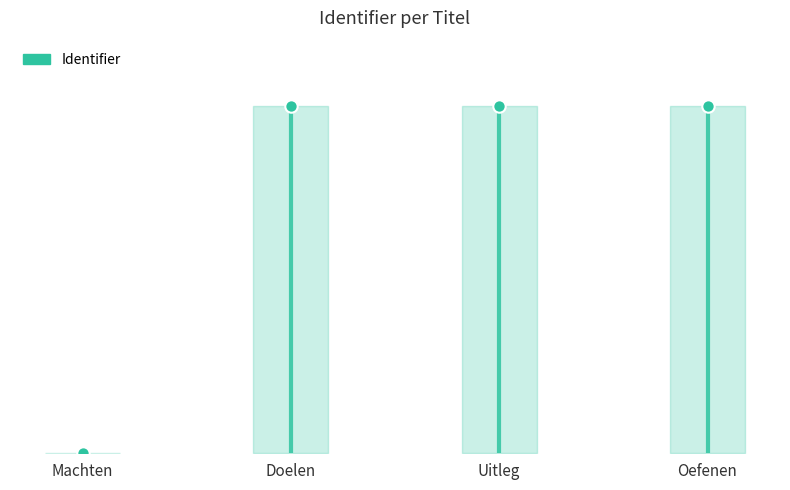

What is the change in value from Machten to Uitleg?

+3367928